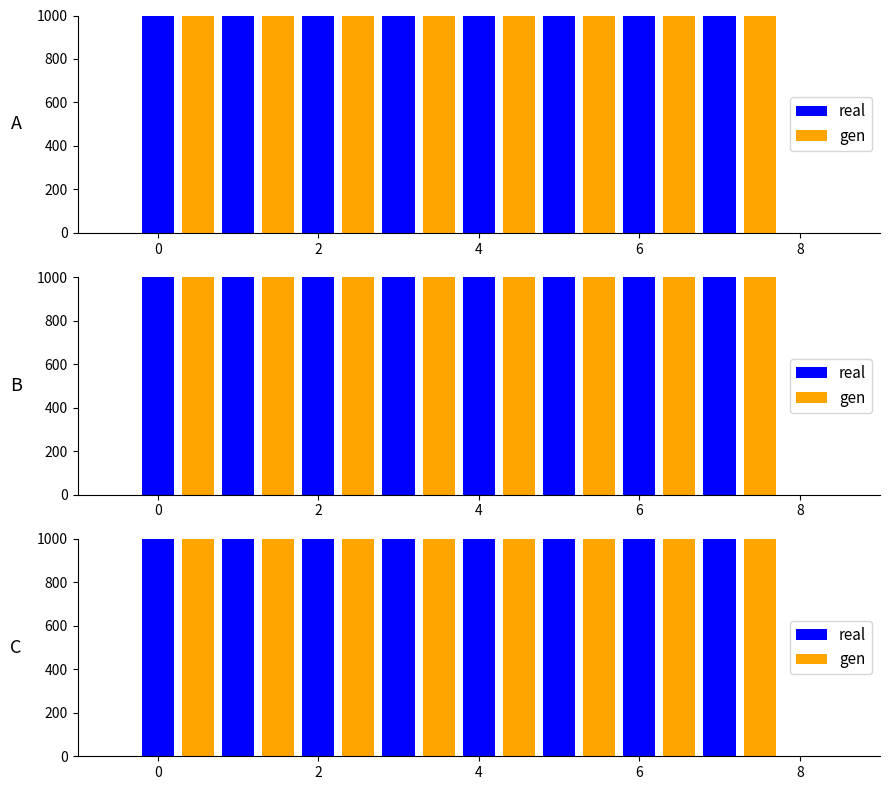

What is the sum of all gen values?

16100